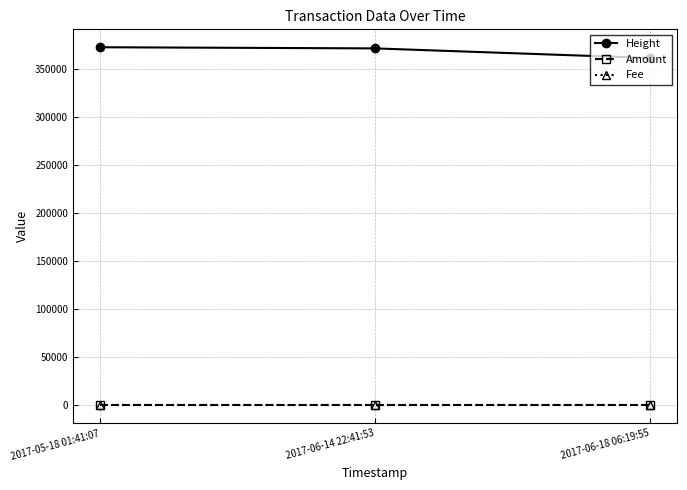

Does the chart have visible grid lines?

Yes